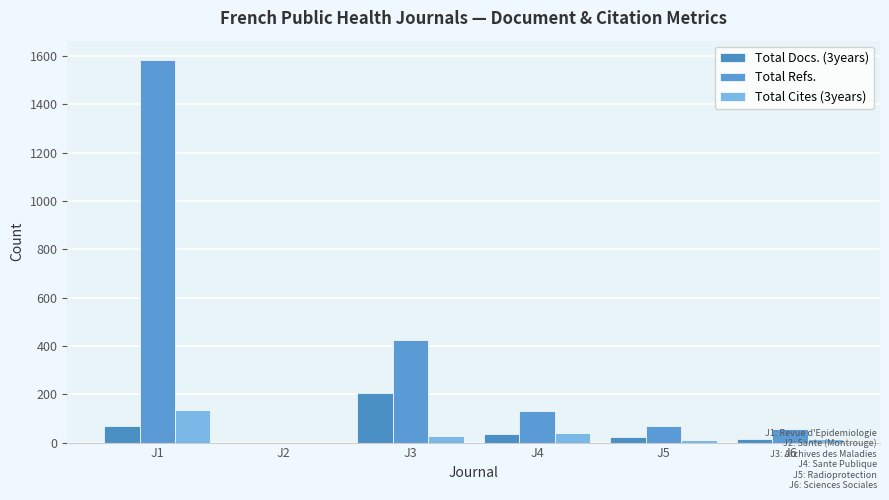

How many series are shown in this chart?

3